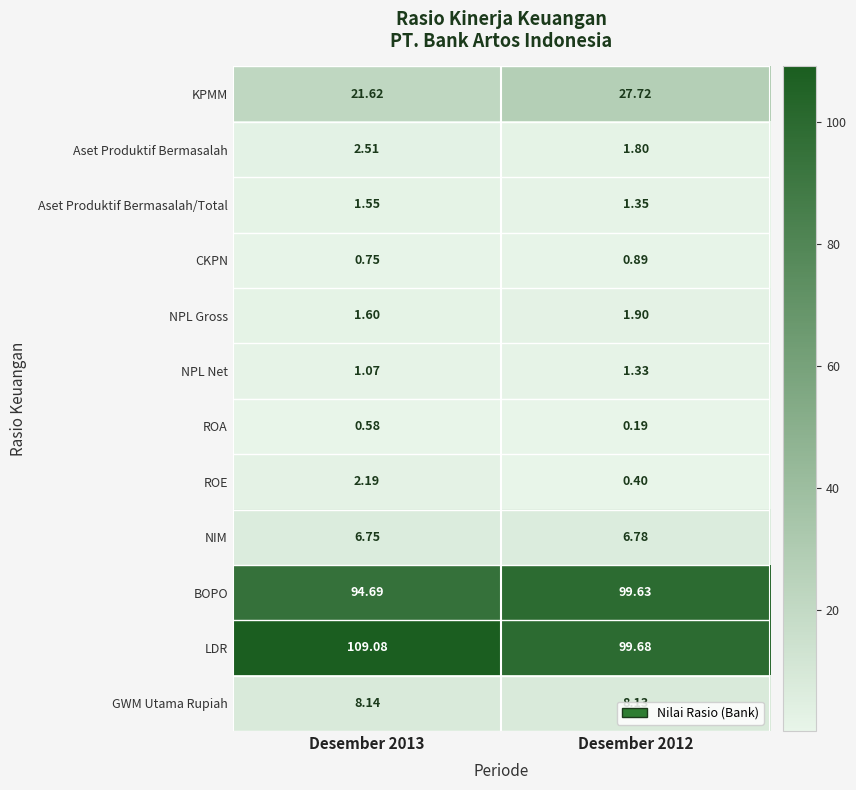

Which category has the highest value across all series?

Desember 2013